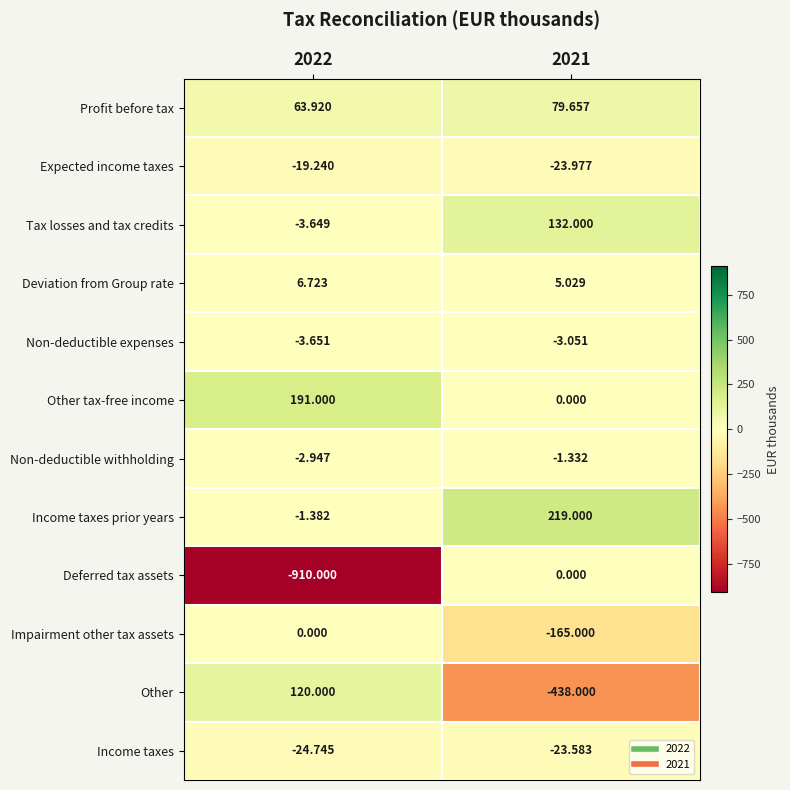

Which series changed the most between 2022 and 2021?

Deferred tax assets